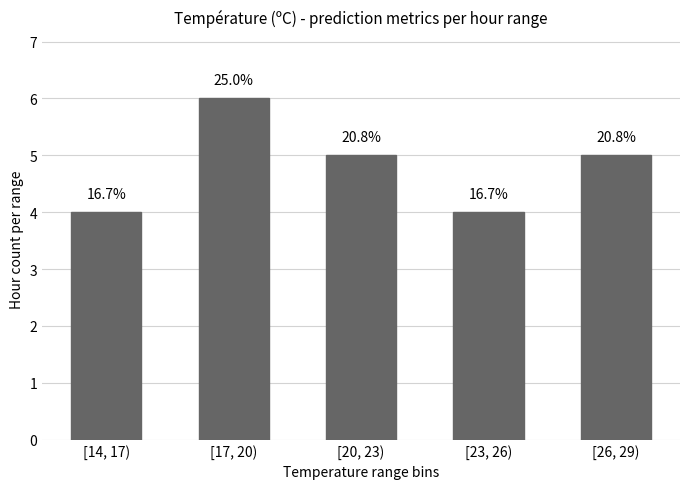

How many bars are there in total?

5